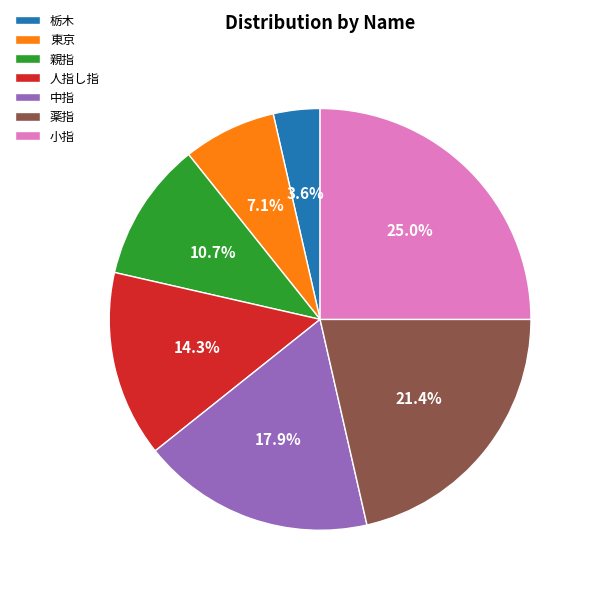

Is 栃木 the majority of the pie?

No